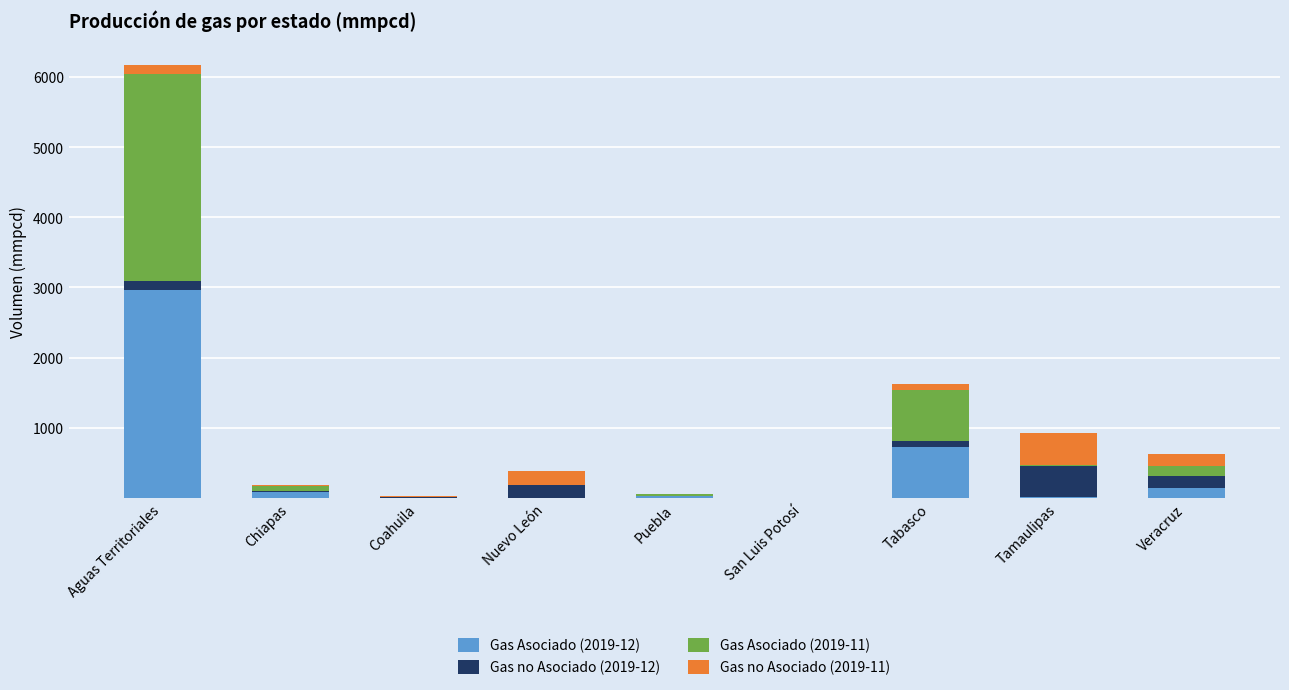

What are all the series names shown in the legend?

Gas Asociado (2019-12), Gas no Asociado (2019-12), Gas Asociado (2019-11), Gas no Asociado (2019-11)